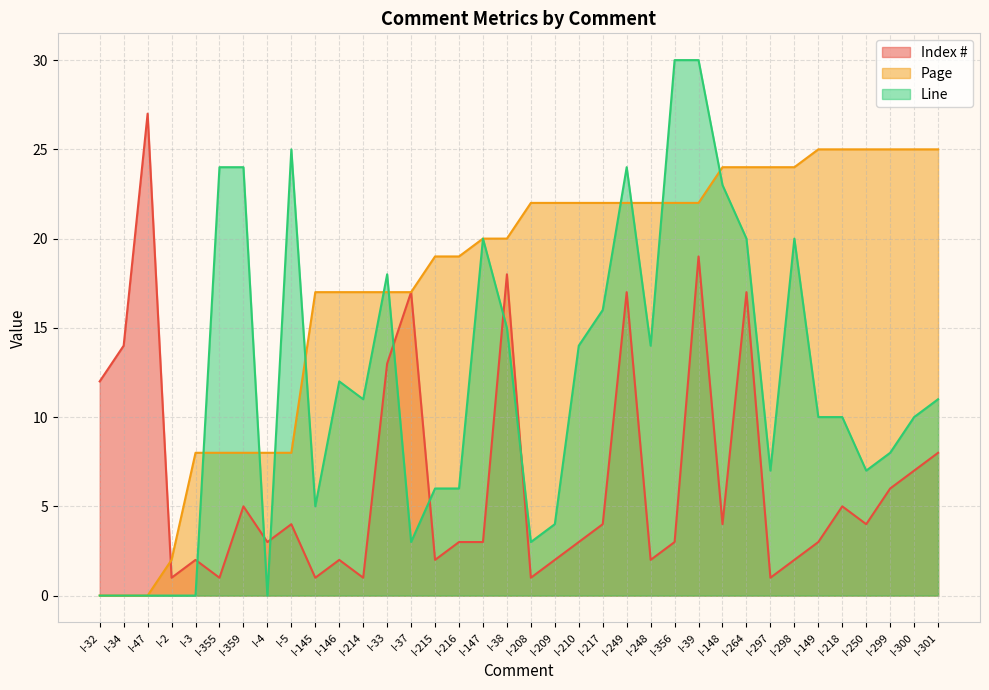

Which series has the largest total across all categories?

Page